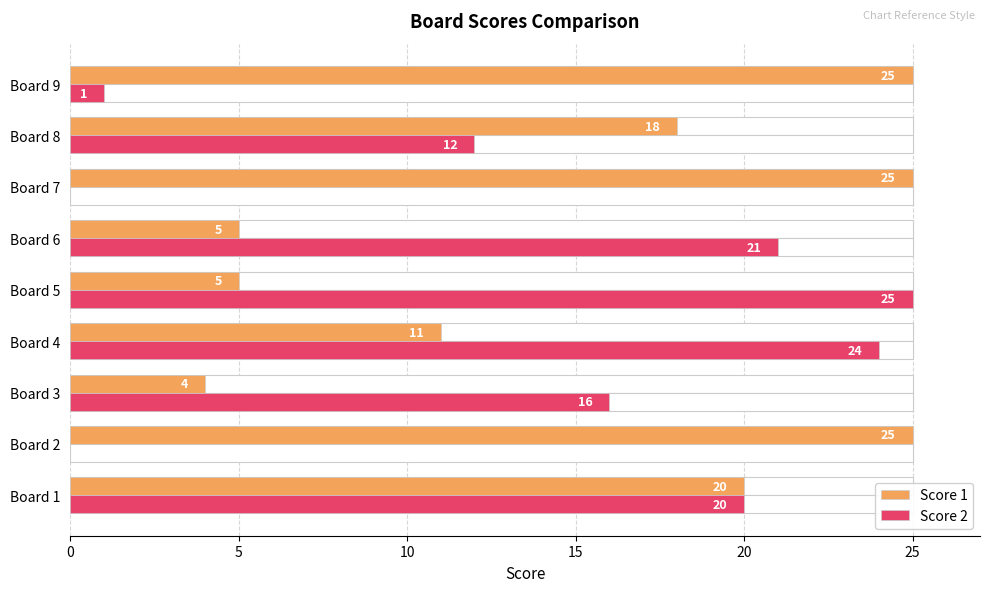

Between Board 7 and Board 1, which is larger?

Board 7